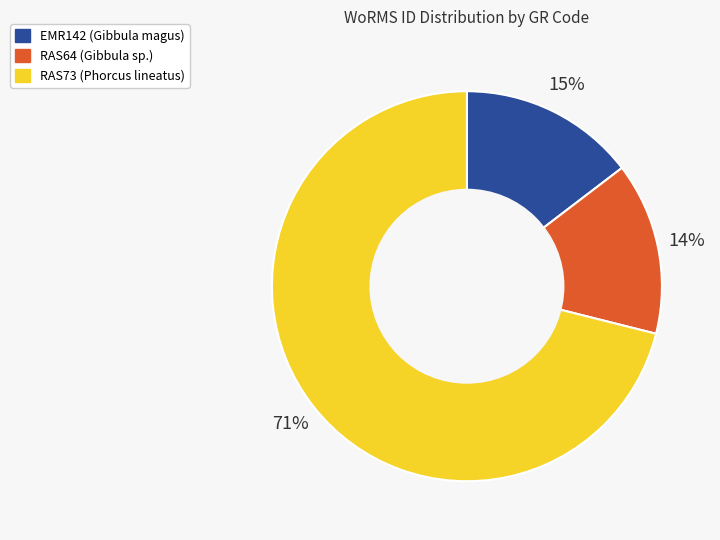

Between RAS64 (Gibbula sp.) and RAS73 (Phorcus lineatus), which is larger?

RAS73 (Phorcus lineatus)